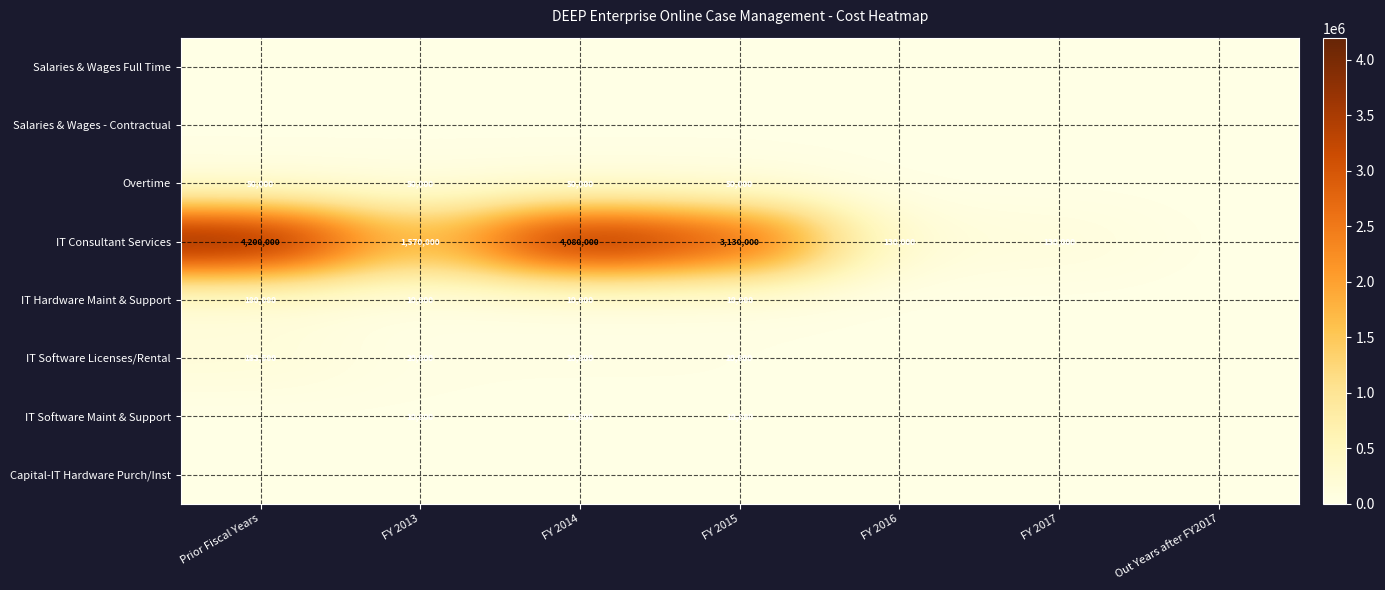

True or false: IT Software Maint & Support has a value of 0 at Out Years after FY2017.

True